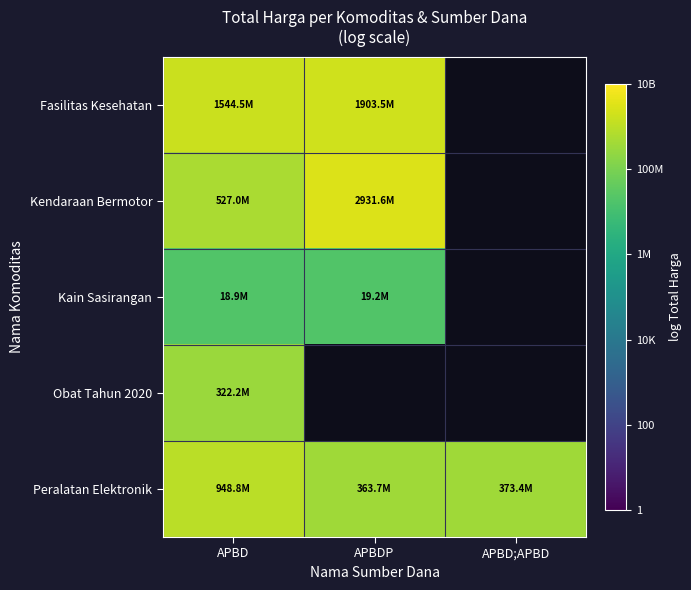

How many positive values does the Fasilitas Kesehatan series have?

2